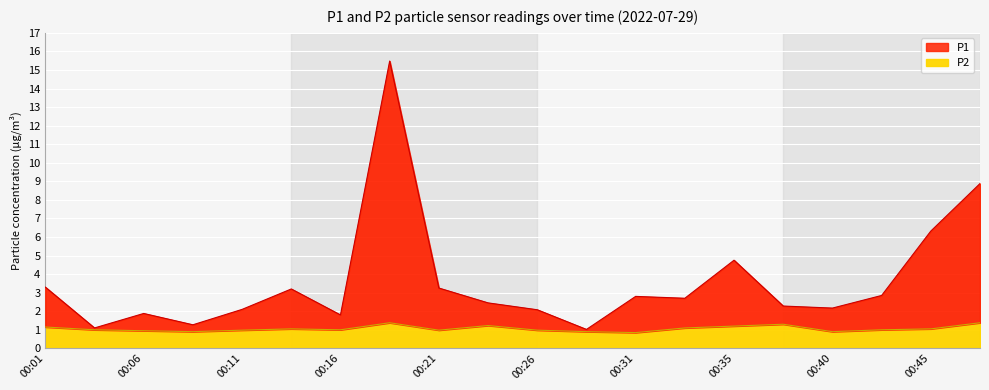

What is the approximate value of P2 at 00:40?

0.9